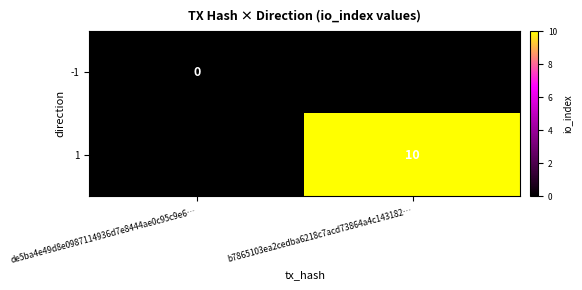

True or false: 1 has a value of 10 at b7865103ea2cedba6218c7acd73864a4c143182….

True